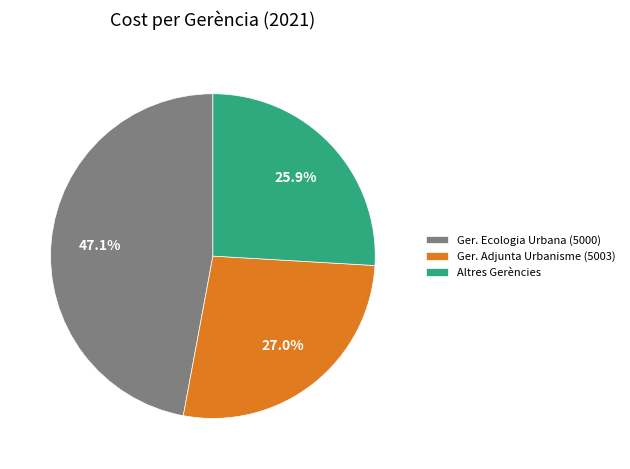

Count the number of slices in the pie.

3